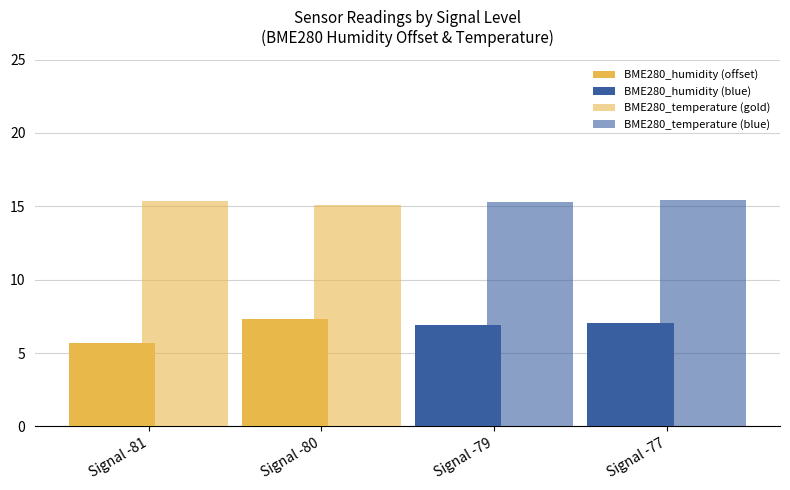

What is the greatest value displayed?

15.5